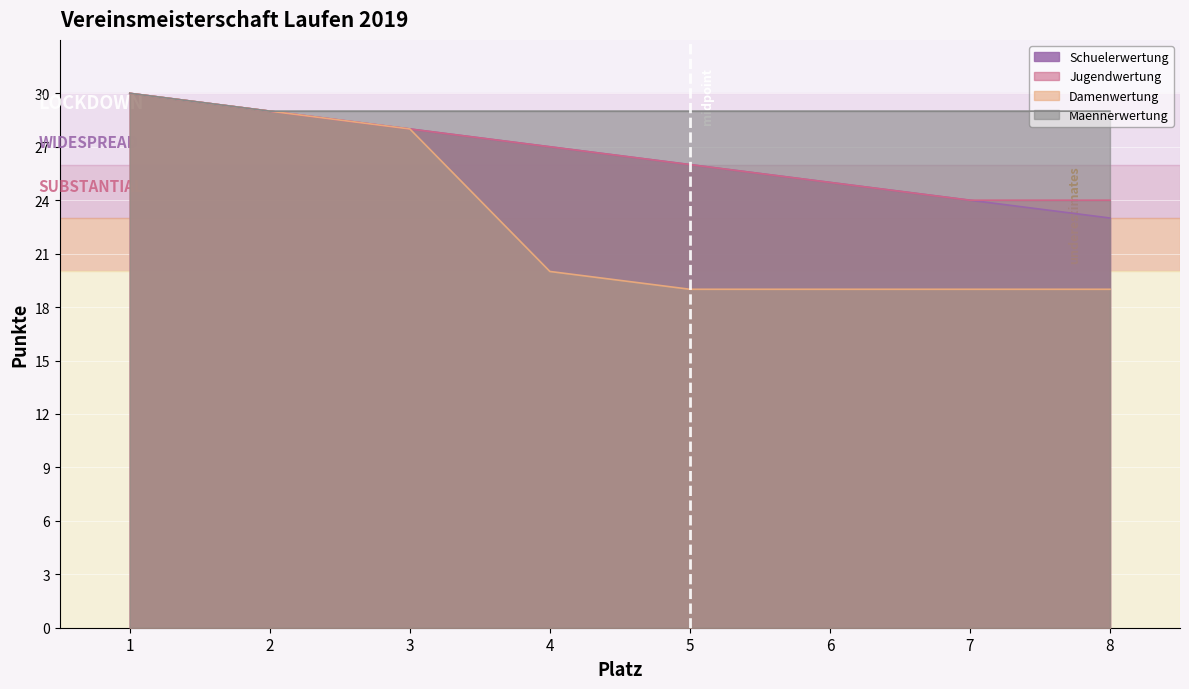

Rank the categories by value from lowest to highest.

8, 7, 6, 5, 4, 3, 2, 1